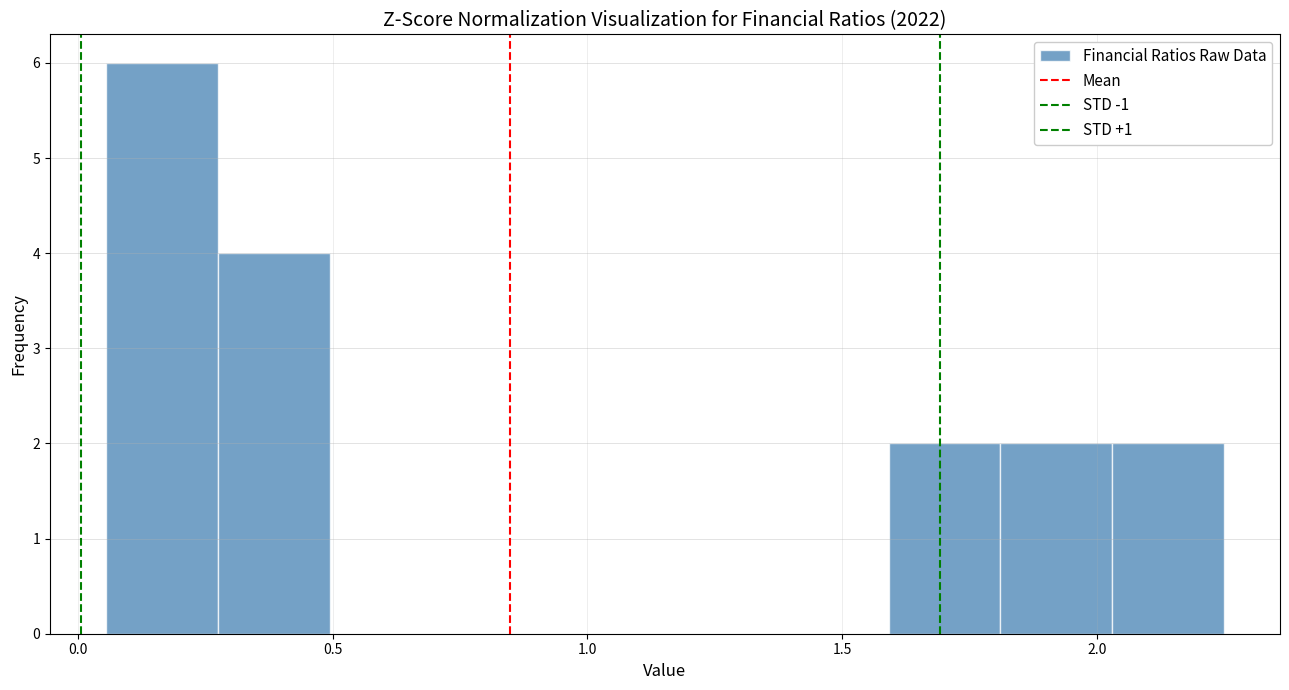

Reading left to right, transcribe this chart: for each bar, give the range it covers on the x-axis and its height. Neither the bar edges nor the heights are printed on the chart, so give them approximately, as read against the axes.

0.05 to 0.25: 6
0.25 to 0.50: 4
0.50 to 0.70: 0
0.70 to 0.95: 0
0.95 to 1.15: 0
1.15 to 1.35: 0
1.35 to 1.60: 0
1.60 to 1.80: 2
1.80 to 2.05: 2
2.05 to 2.25: 2